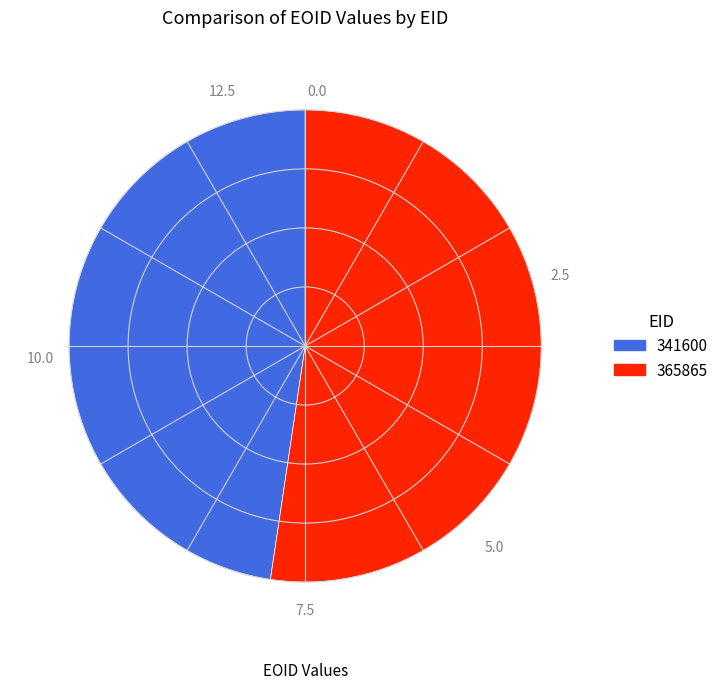

Is the sum of 341600 and 365865 greater than half?

Yes